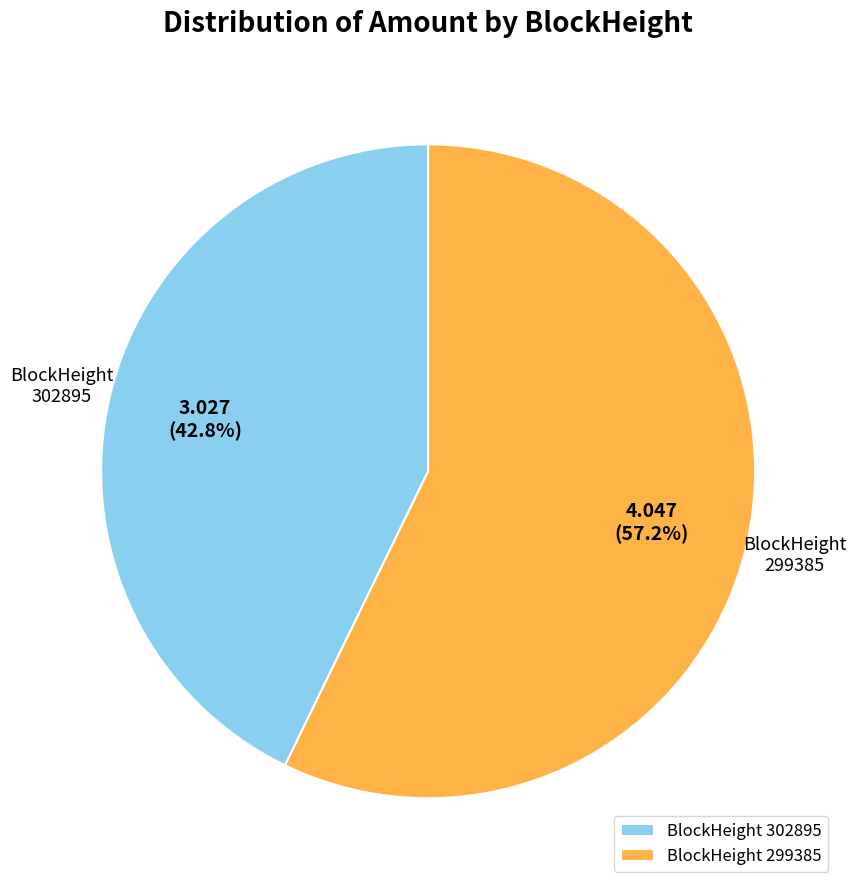

What percentage is the 299385 slice, to the nearest percent?

57%